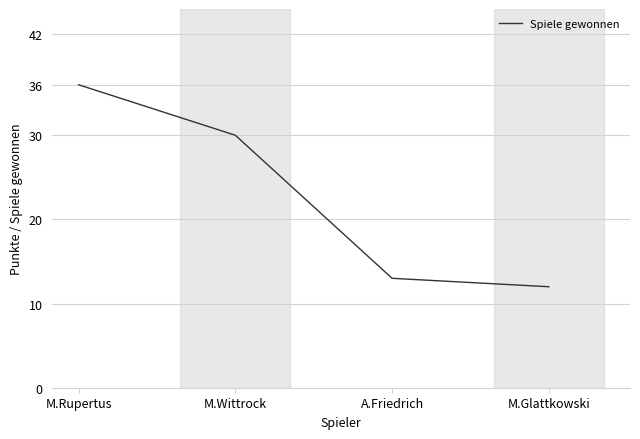

What position from the left is A.Friedrich?

3